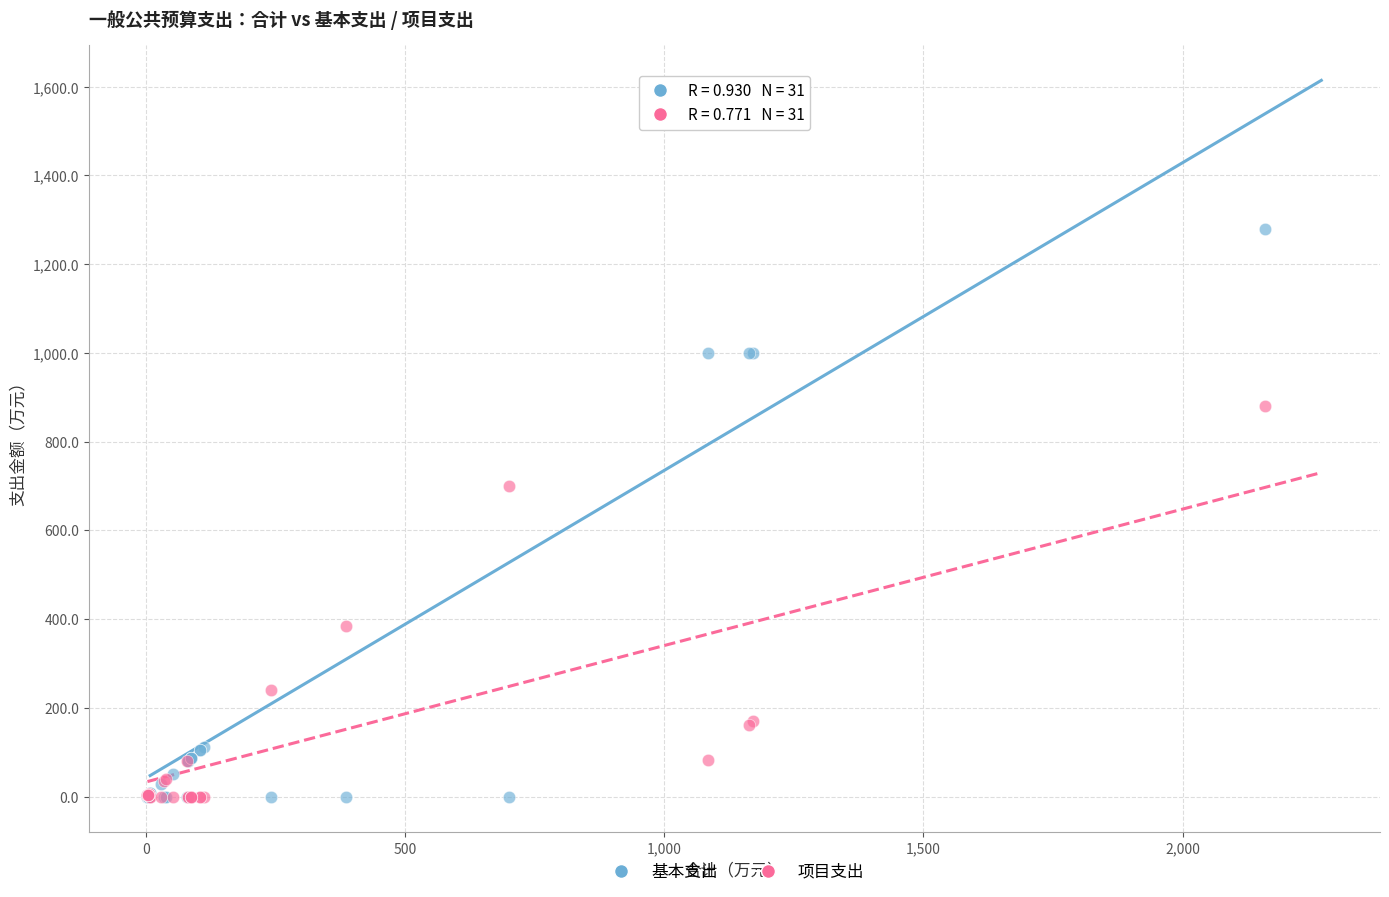

In the 项目支出 series, what Y value is closest to 440?

384.7